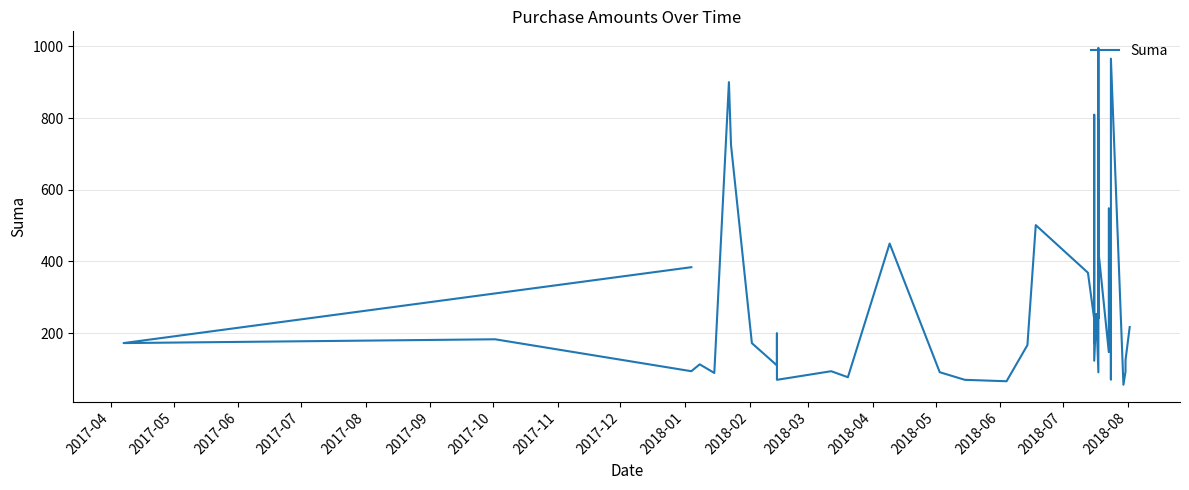

Is it true that the value at 34 is 110.7?

False